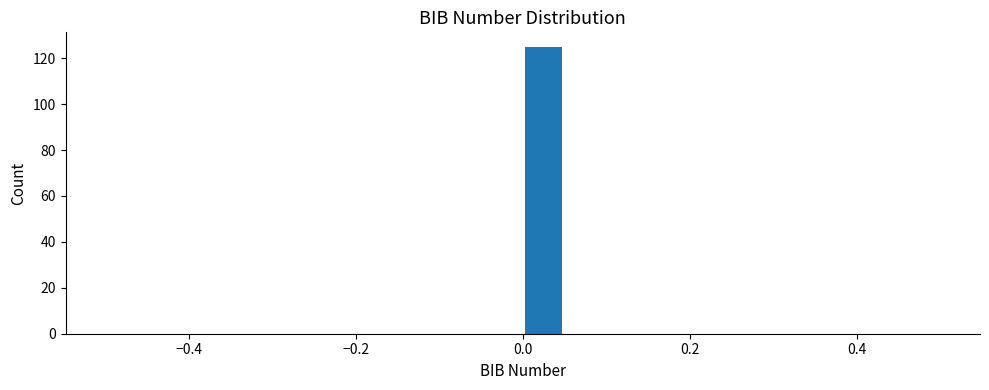

Read against the x-axis, roughly where is the centre of the tallest bar?

0.02